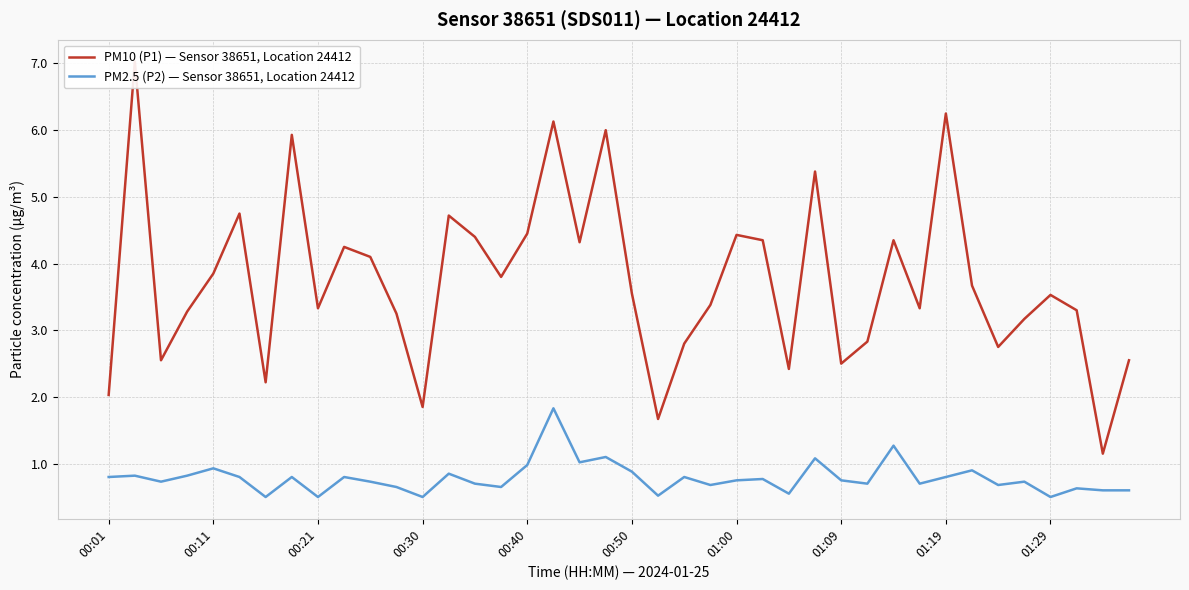

What is the total value across all series at 19?

7.1